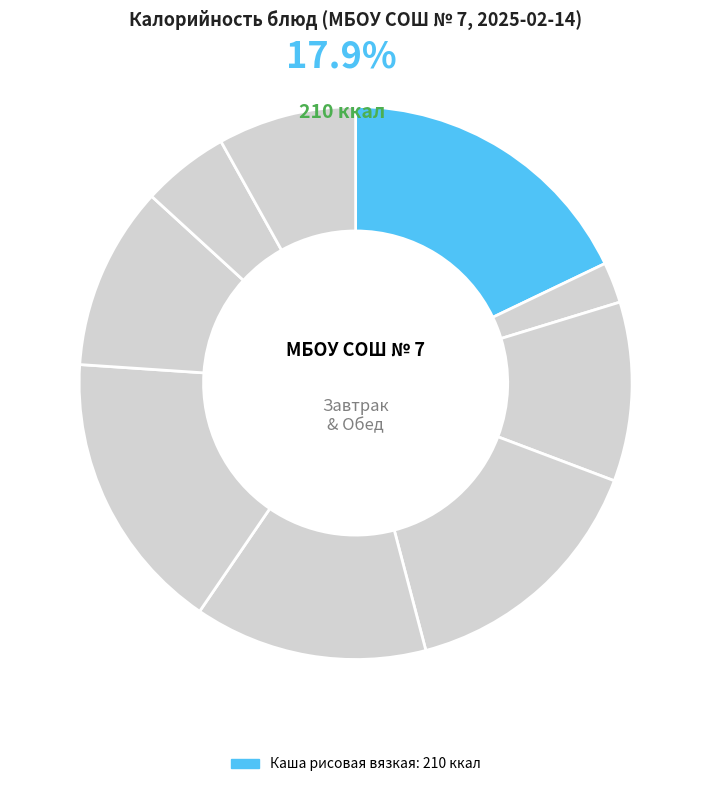

Combined, what portion of the pie is Банан and Рыба (горбуша) припущенная?

28.8%